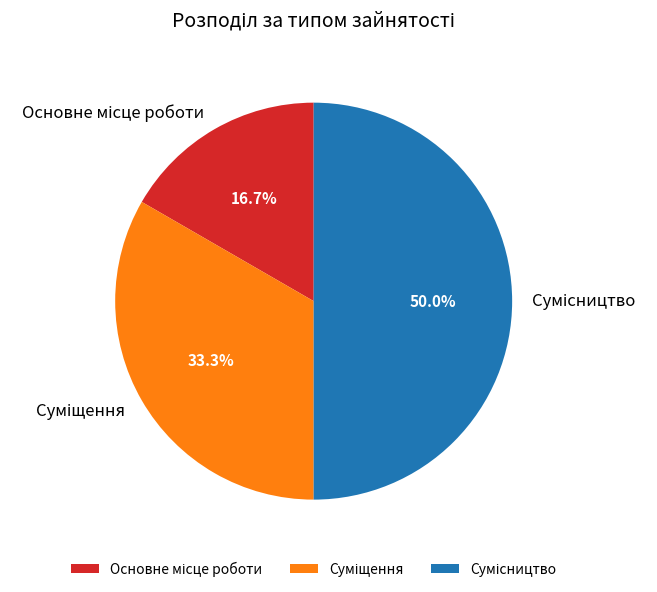

How many segments does this pie chart have?

3